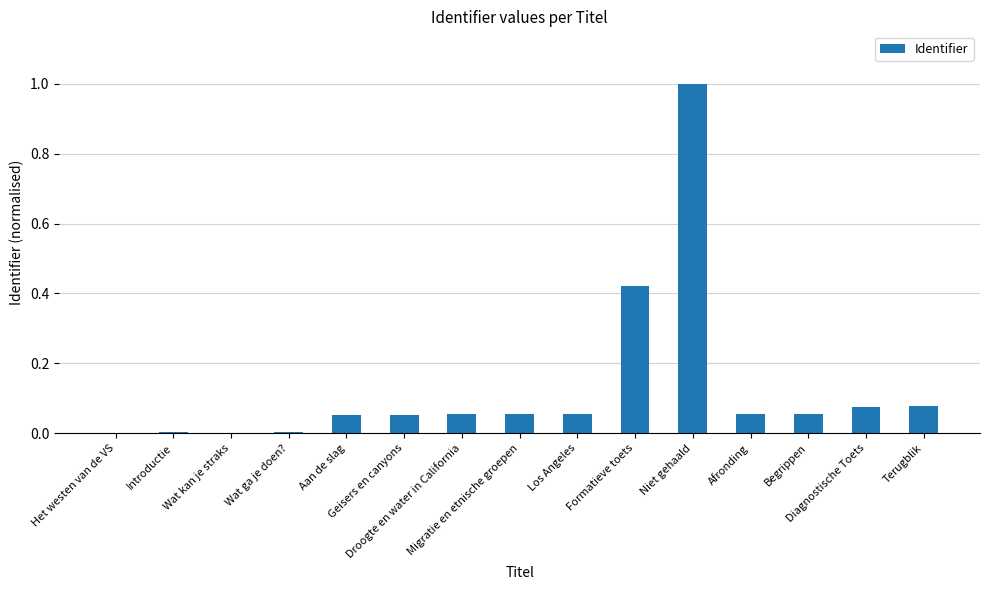

How many data points does each series have?

15